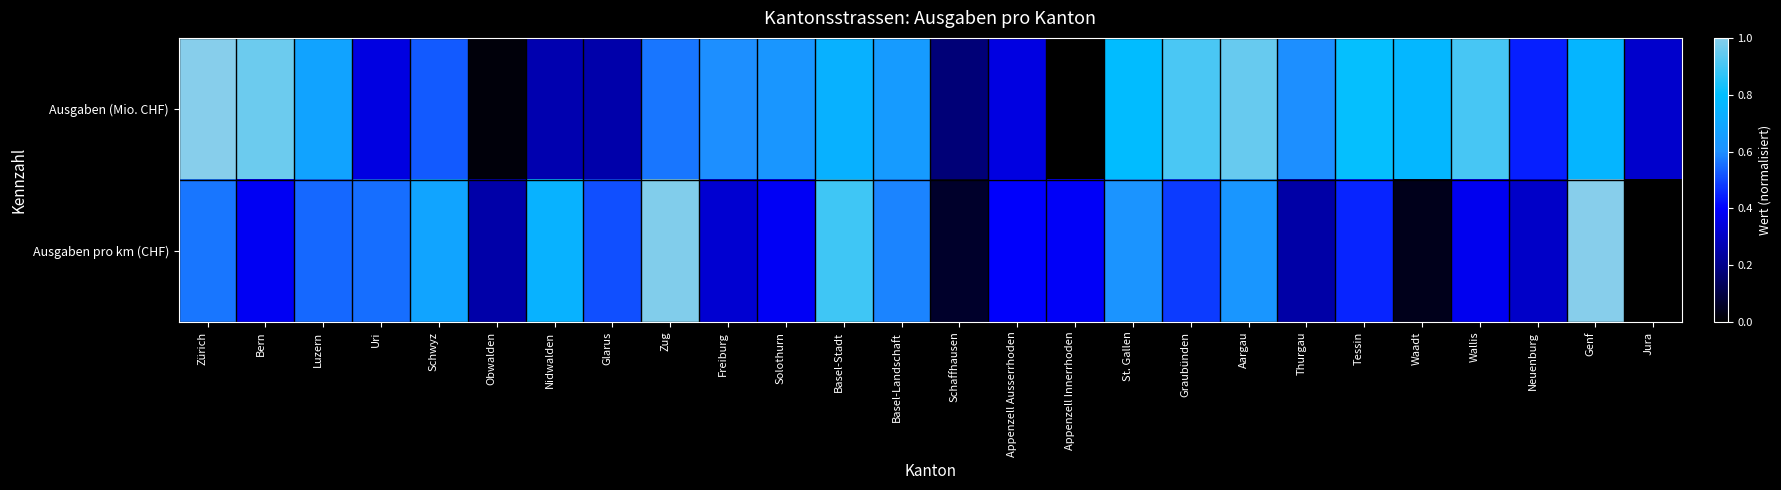

At which category does the chart reach its minimum across all series?

Appenzell Innerrhoden